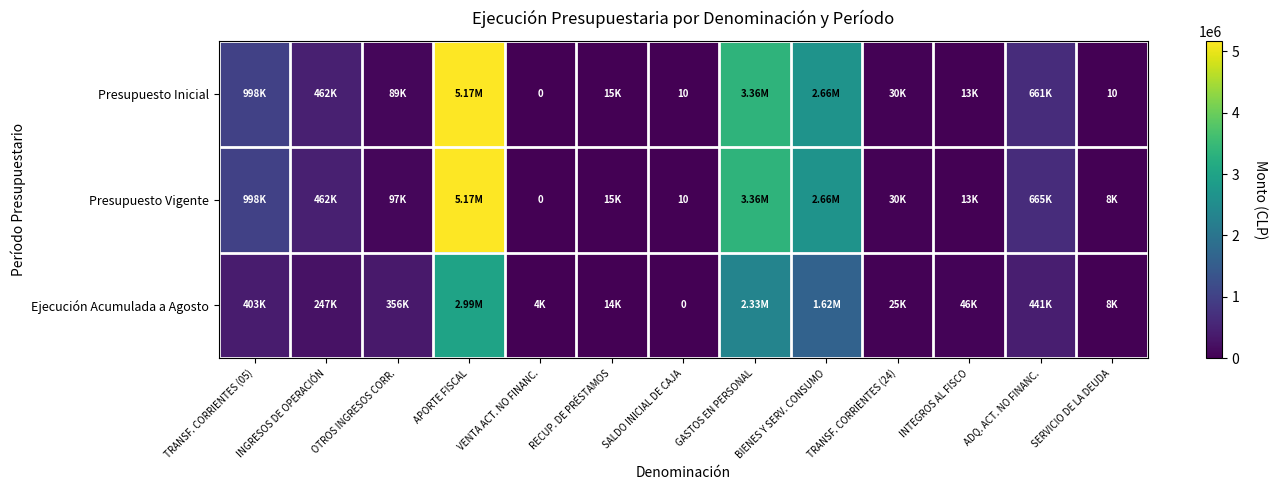

Which series changed the most between TRANSF. CORRIENTES (05) and GASTOS EN PERSONAL?

Presupuesto Inicial